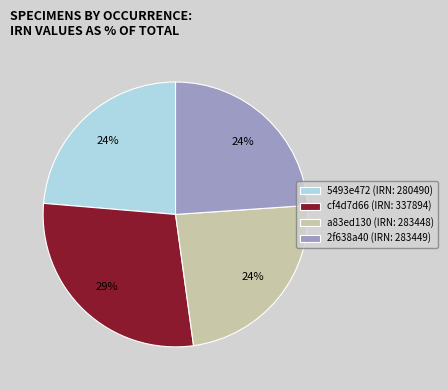

Is the sum of 5493e472 (IRN: 280490) and 2f638a40 (IRN: 283449) greater than half?

No